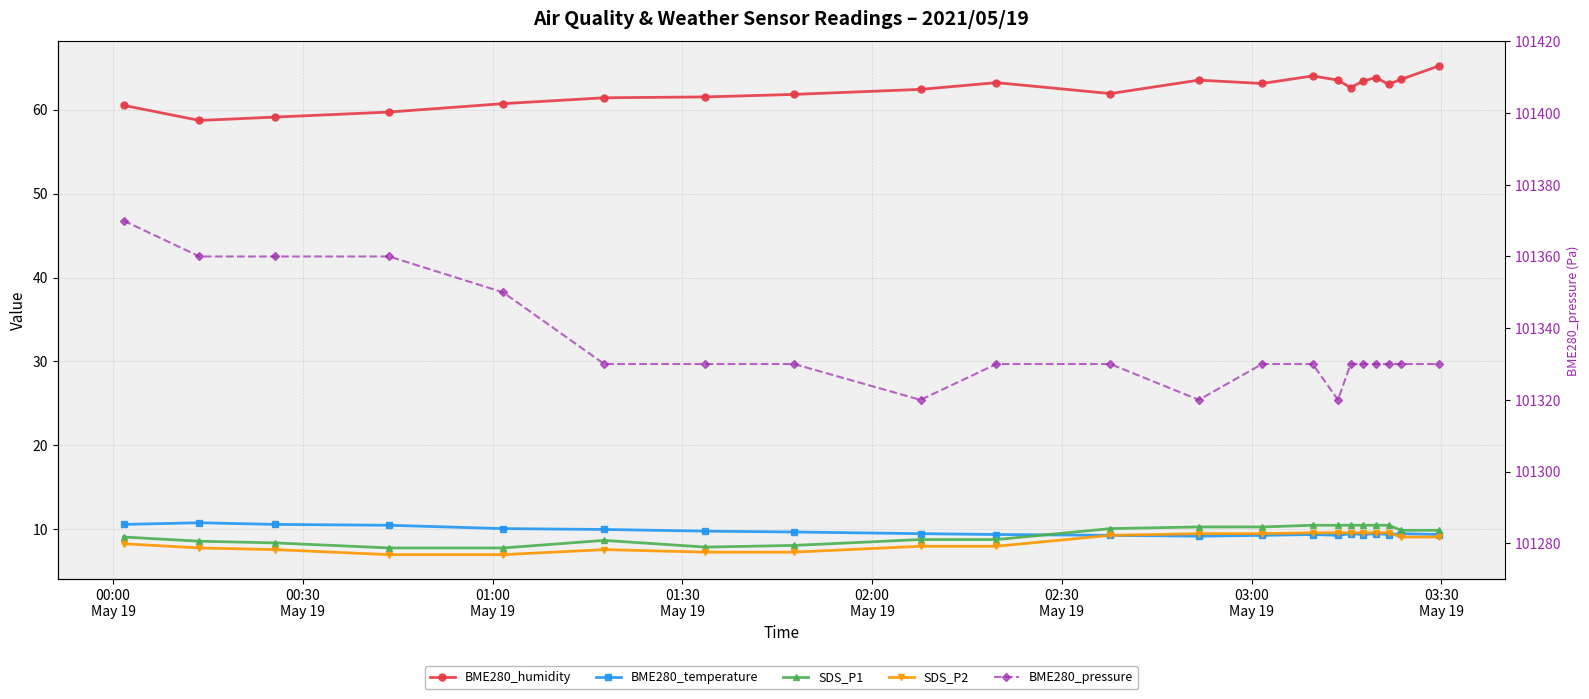

Rank the series by their maximum value, from highest to lowest.

BME280_pressure, BME280_humidity, BME280_temperature, SDS_P1, SDS_P2